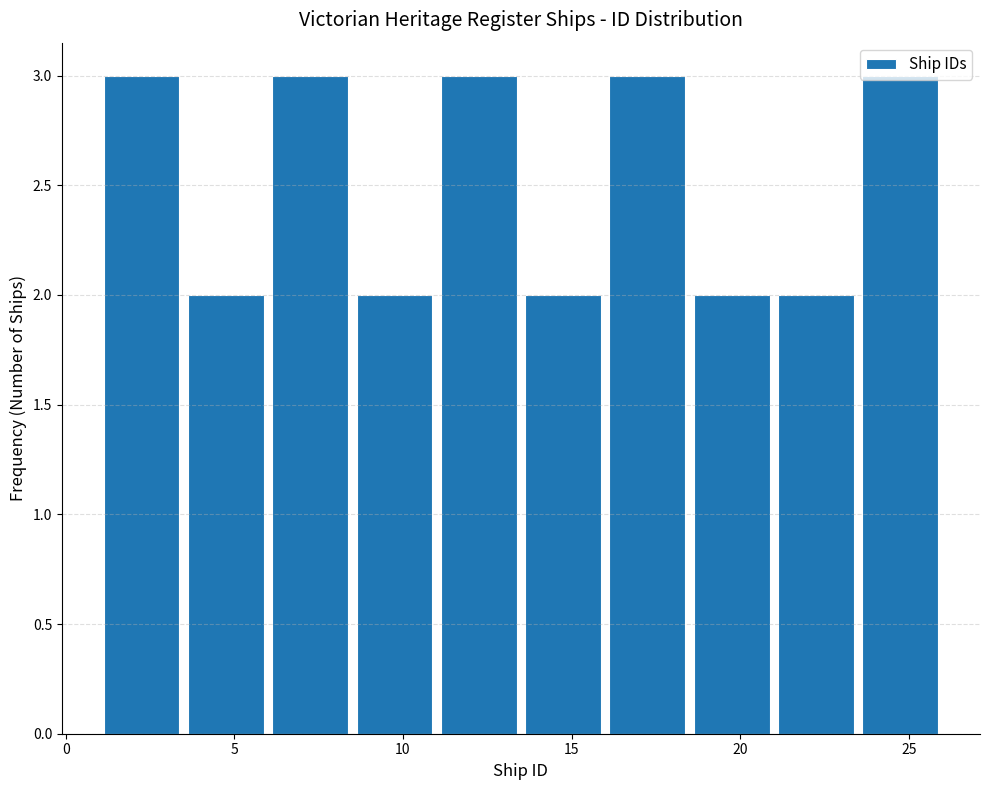

Reading left to right, list every bar in this chart as the range it spans on the x-axis followed by its height. The values are not printed on the chart, so give them approximately, as read against the axis.

1.0 to 3.5: 3
3.5 to 6.0: 2
6.0 to 8.5: 3
8.5 to 11.0: 2
11.0 to 13.5: 3
13.5 to 16.0: 2
16.0 to 18.5: 3
18.5 to 21.0: 2
21.0 to 23.5: 2
23.5 to 26.0: 3